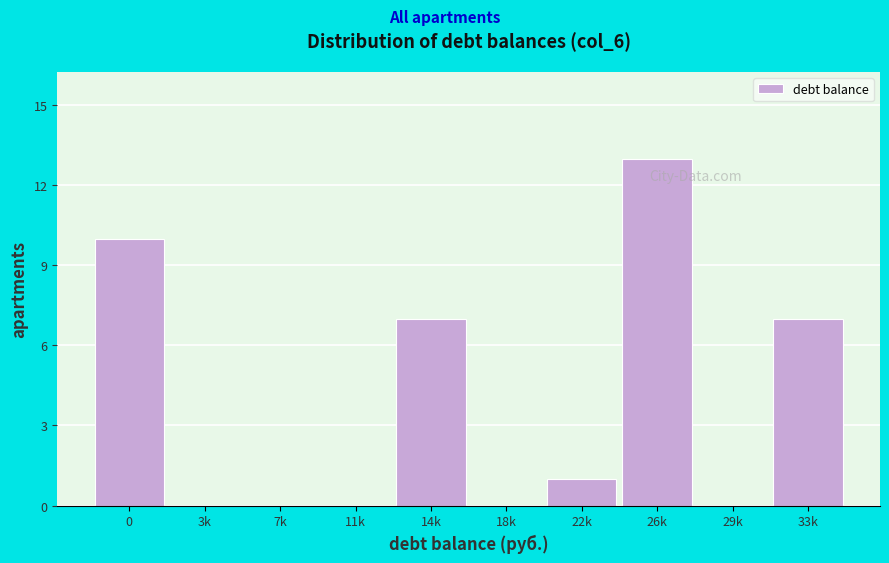

Reading right to left, list all the values displayed in this chart.

33k=7	29k=0	26k=13	22k=1	18k=0	14k=7	11k=0	7k=0	3k=0	0=10